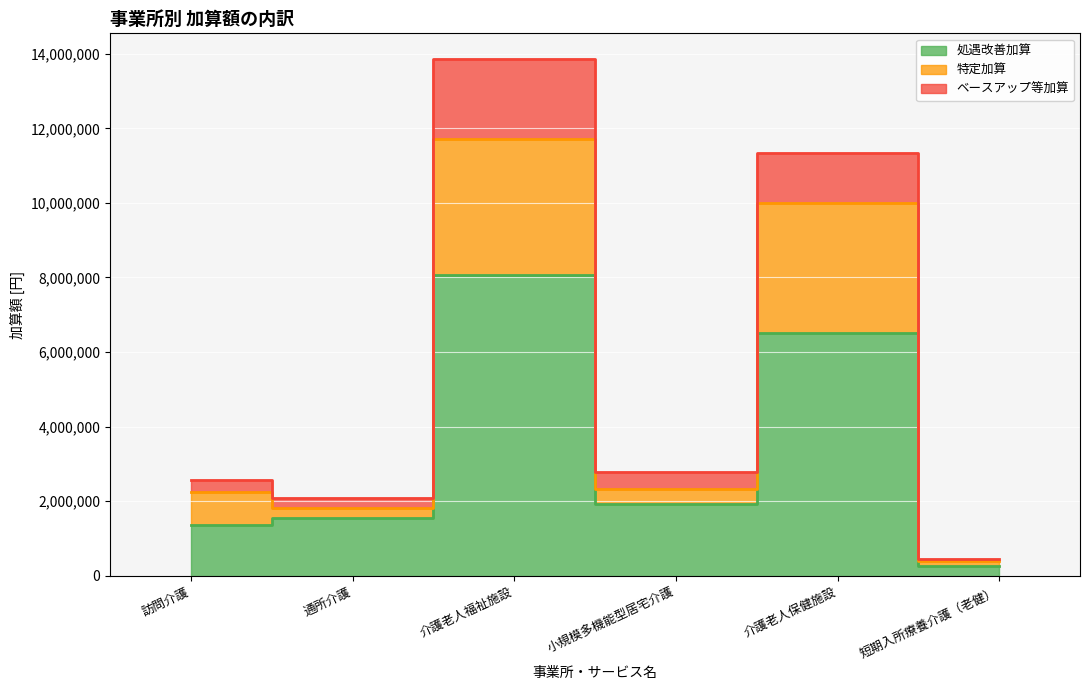

What is the highest value of the 処遇改善加算 series?

8074080